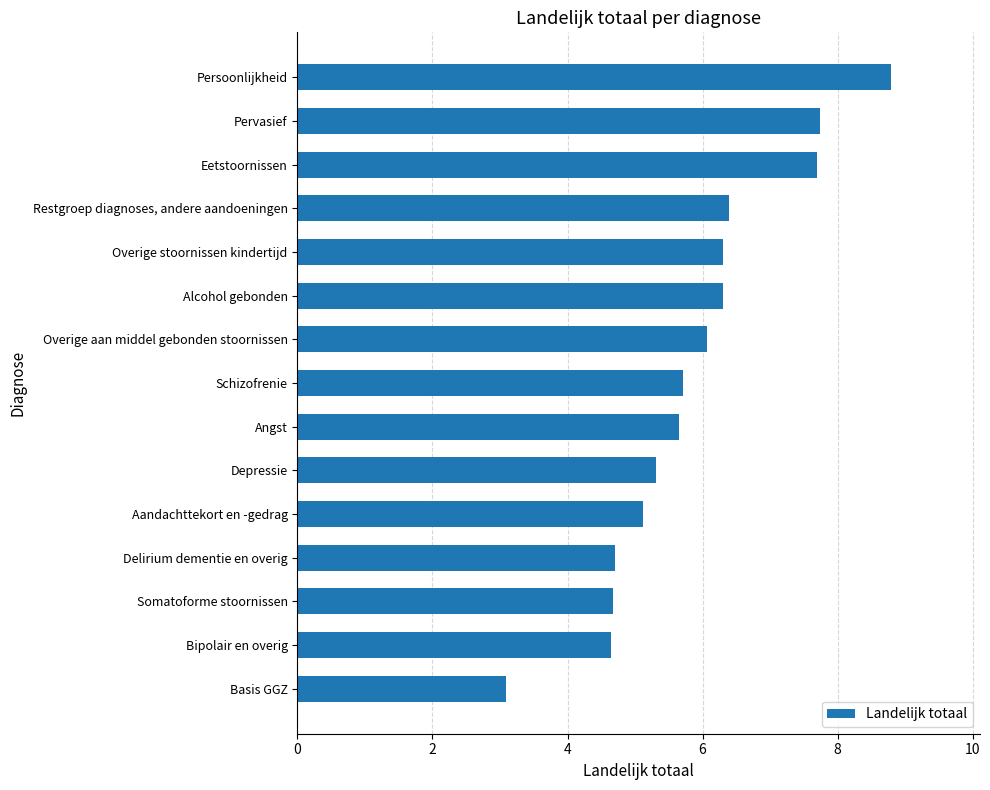

Rank the categories by value from highest to lowest.

Persoonlijkheid, Pervasief, Eetstoornissen, Restgroep diagnoses, andere aandoeningen, Overige stoornissen kindertijd, Alcohol gebonden, Overige aan middel gebonden stoornissen, Schizofrenie, Angst, Depressie, Aandachttekort en -gedrag, Delirium dementie en overig, Somatoforme stoornissen, Bipolair en overig, Basis GGZ